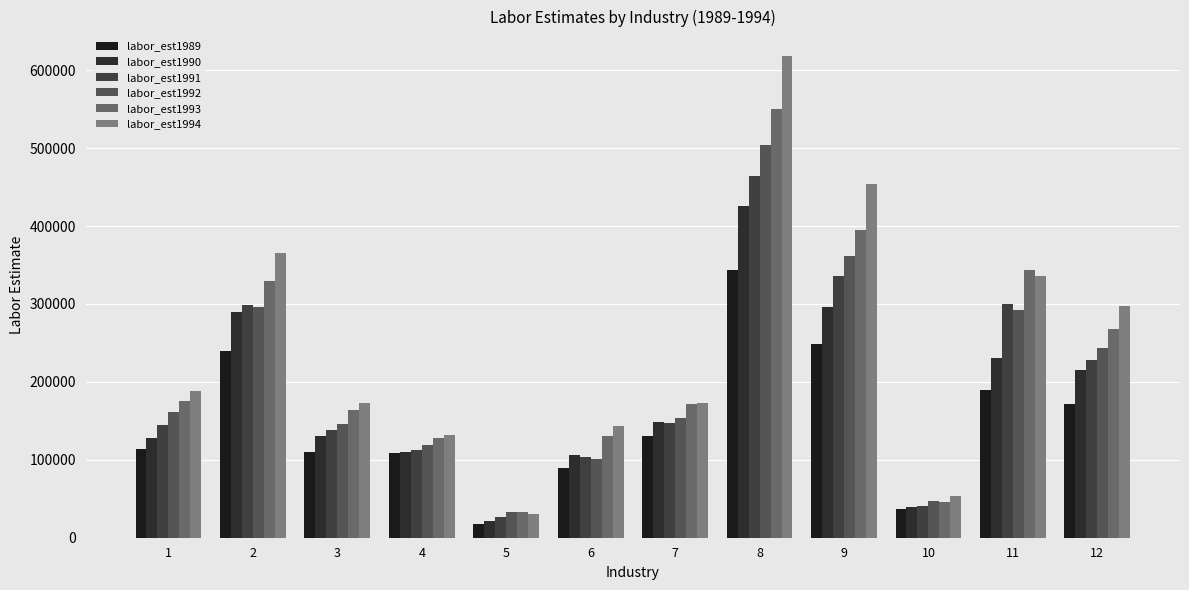

The value of labor_est1993 at 4 is 128288.9. True or false?

True